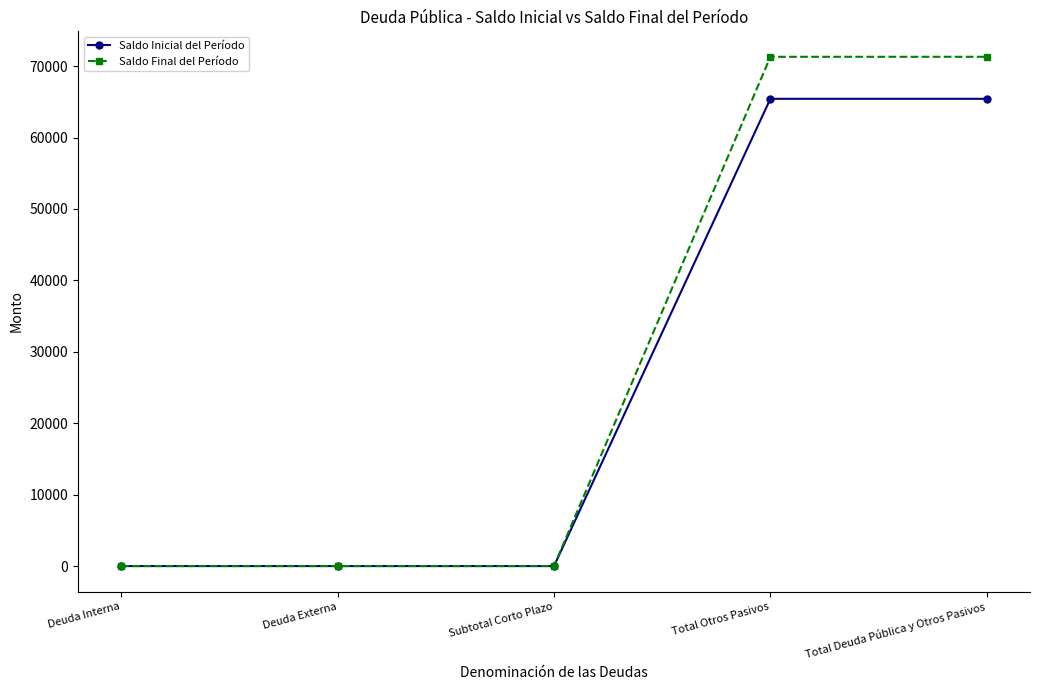

What is the label of the 3rd point from the right?

Subtotal Corto Plazo